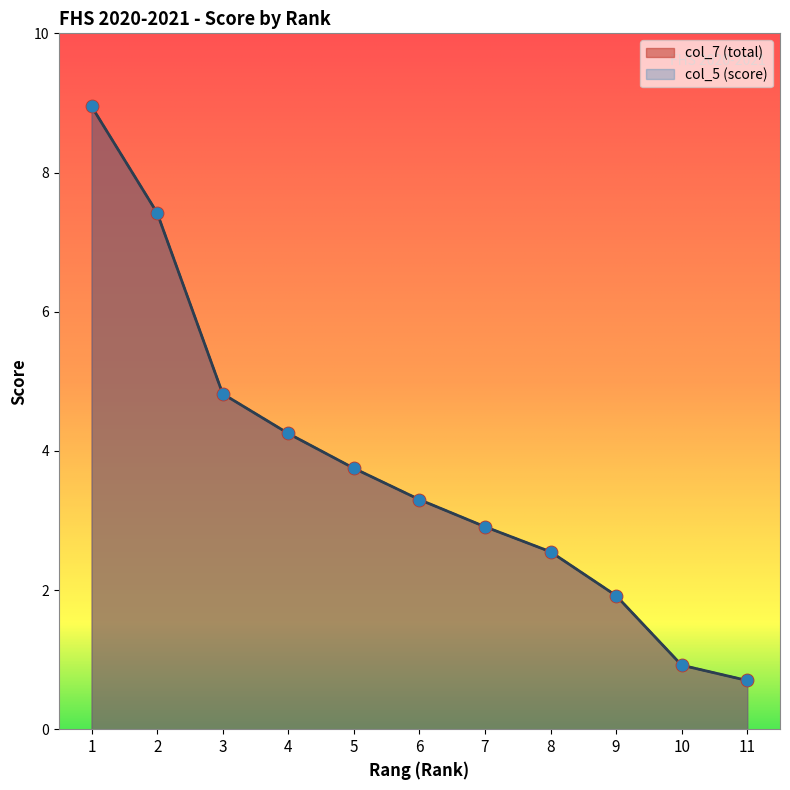

Which series contains the lowest Y value?

col_7